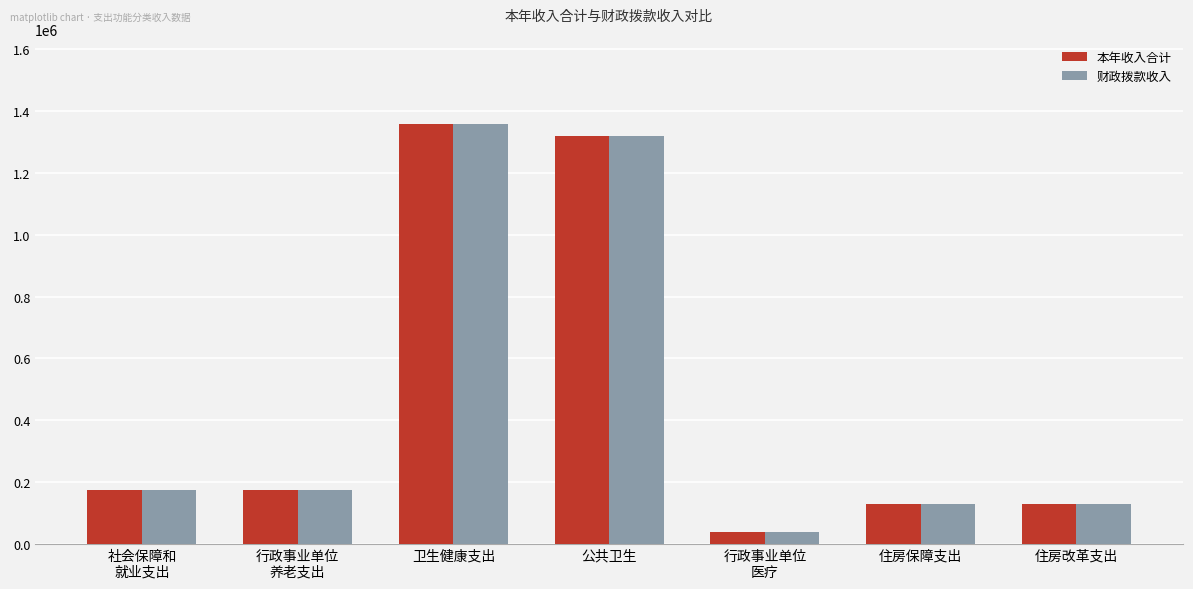

What is the sum of all 财政拨款收入 values?

3329826.3